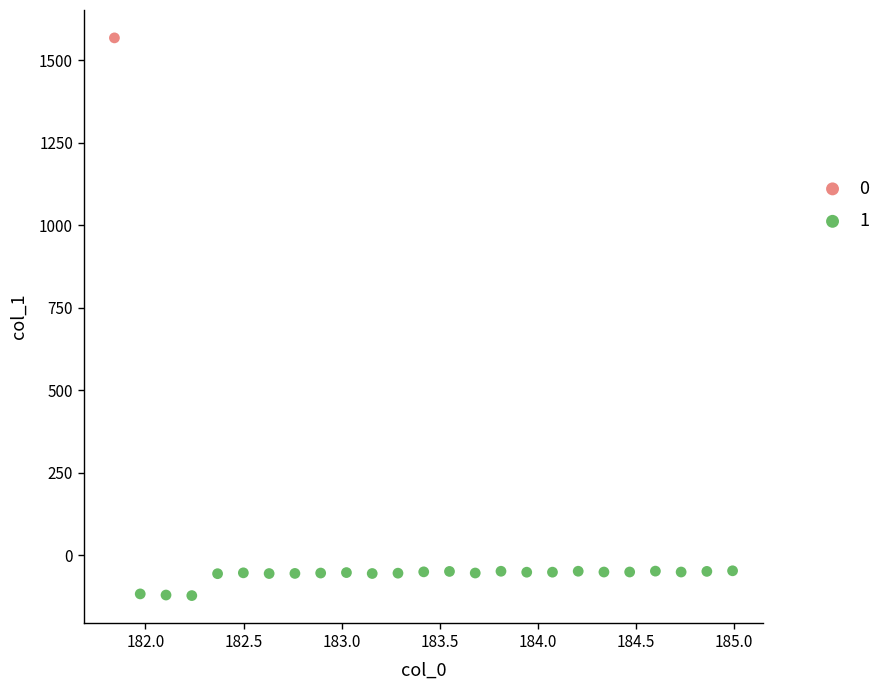

What are all the series names shown in the legend?

0, 1